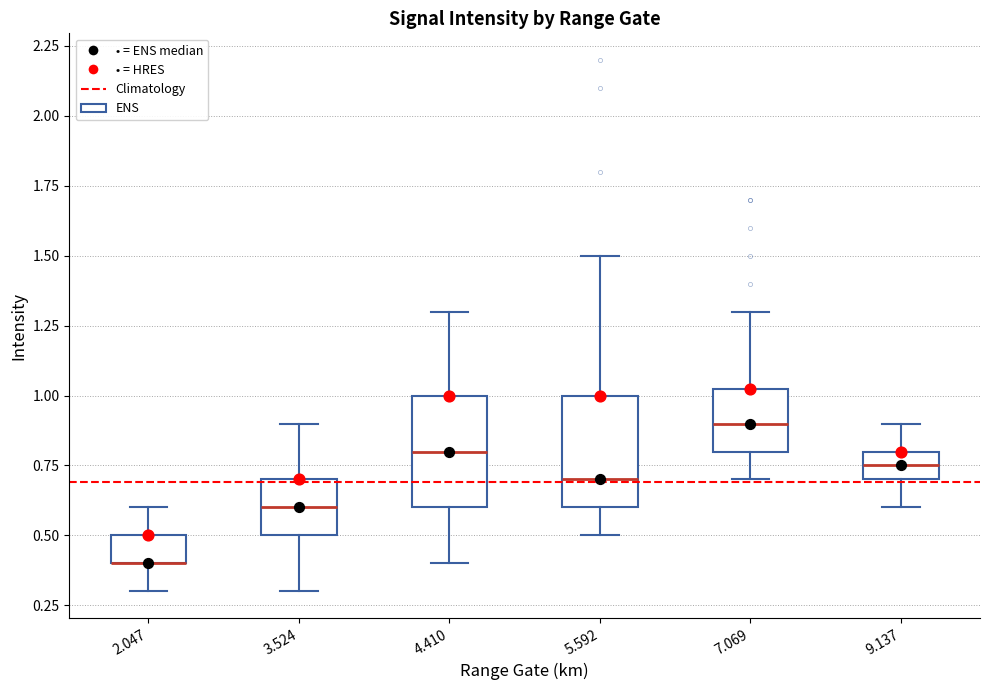

Where is the upper edge of the box at x = 7.069 on the y-axis? The values are not printed on the chart, so give them approximately, as read against the axis.

1.05